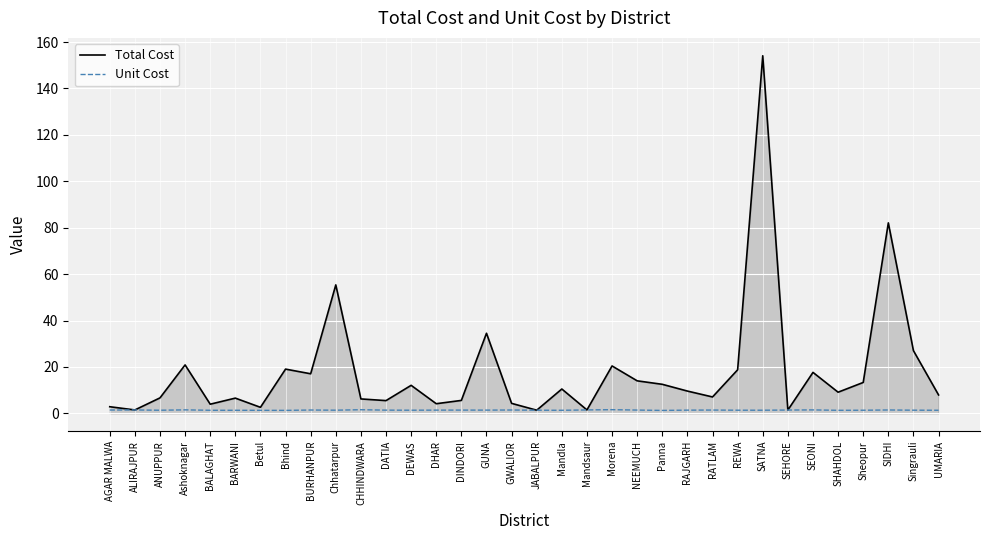

List the series in order of their overall mean, lowest first.

Unit Cost, Total Cost